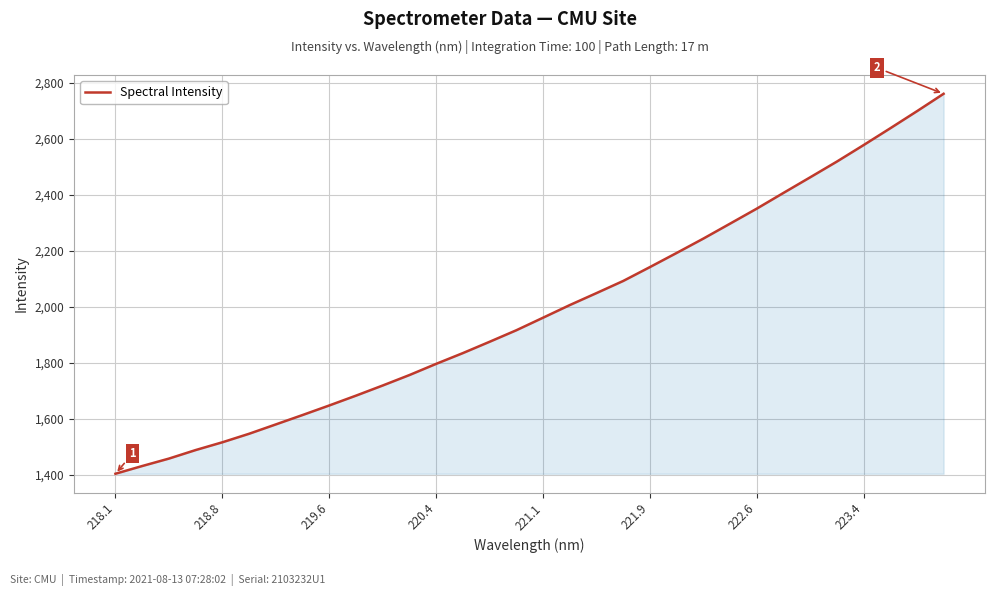

What is the greatest value displayed?

2760.0